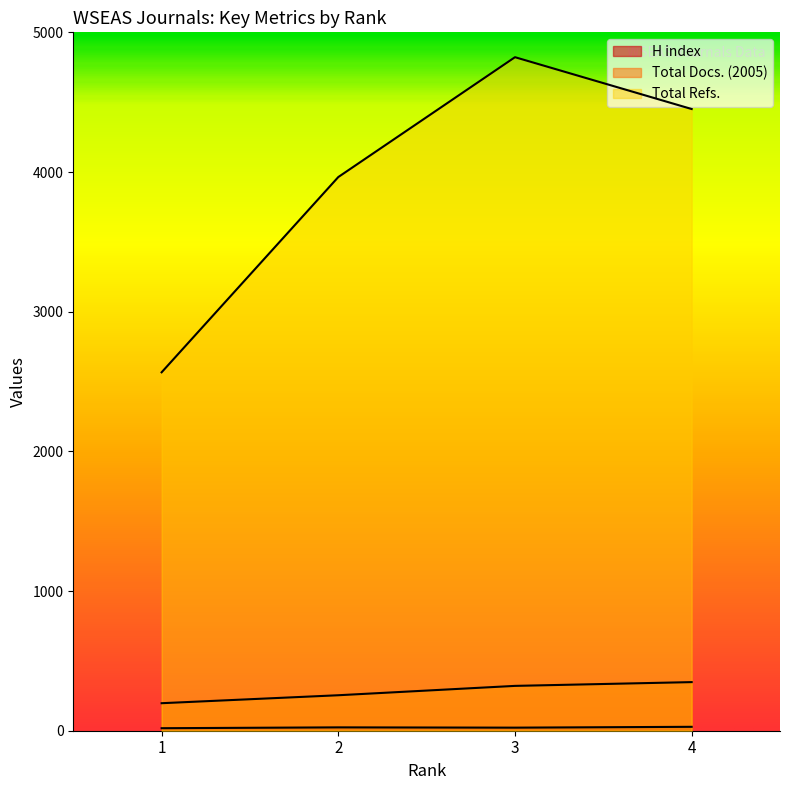

Which series changed the most between 1 and 4?

Total Refs.